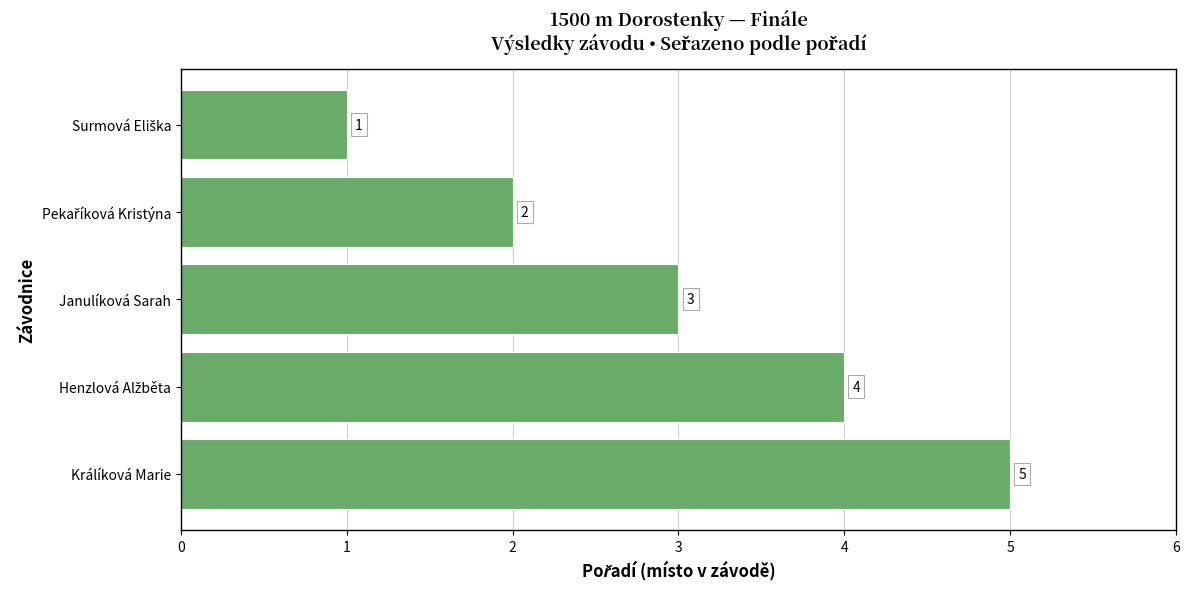

True or false: the data shows 1 at Králíková Marie.

False